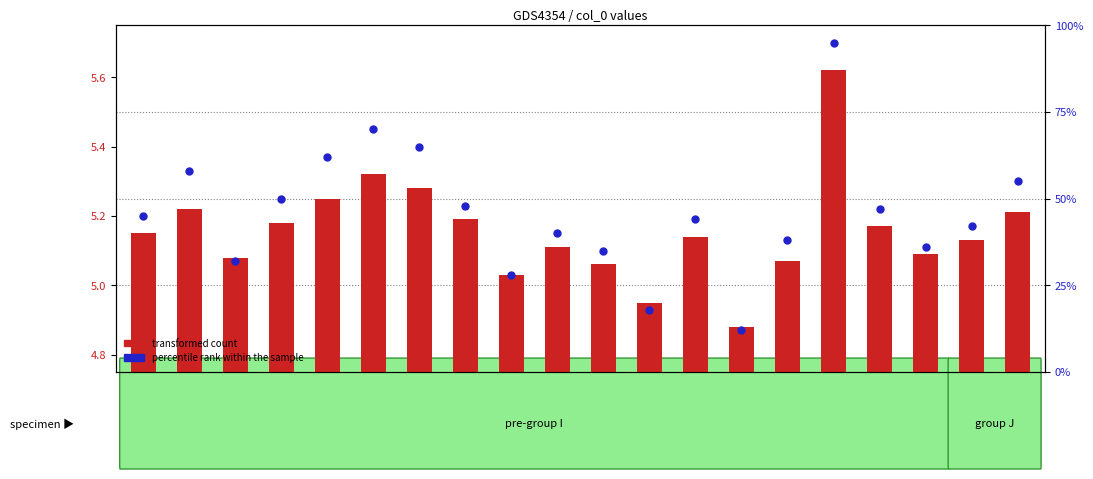

What are all the series names shown in the legend?

transformed count, percentile rank within the sample